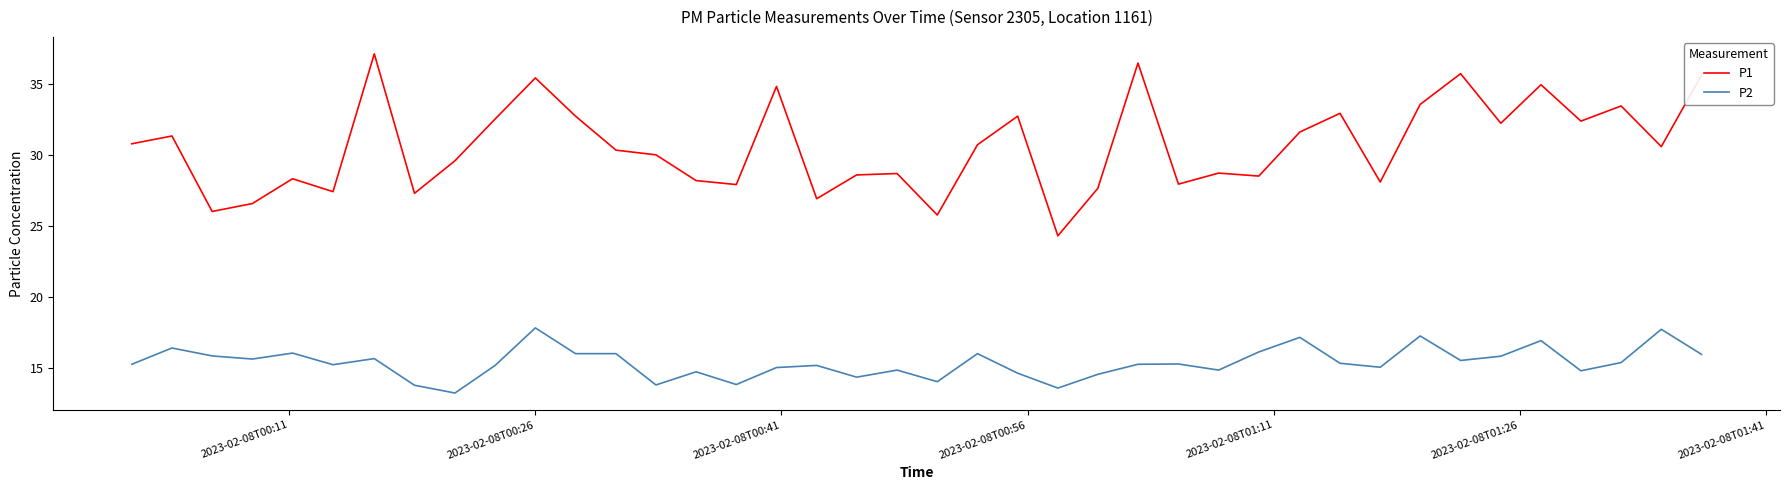

True or false: P1 and P2 cross at least once.

False